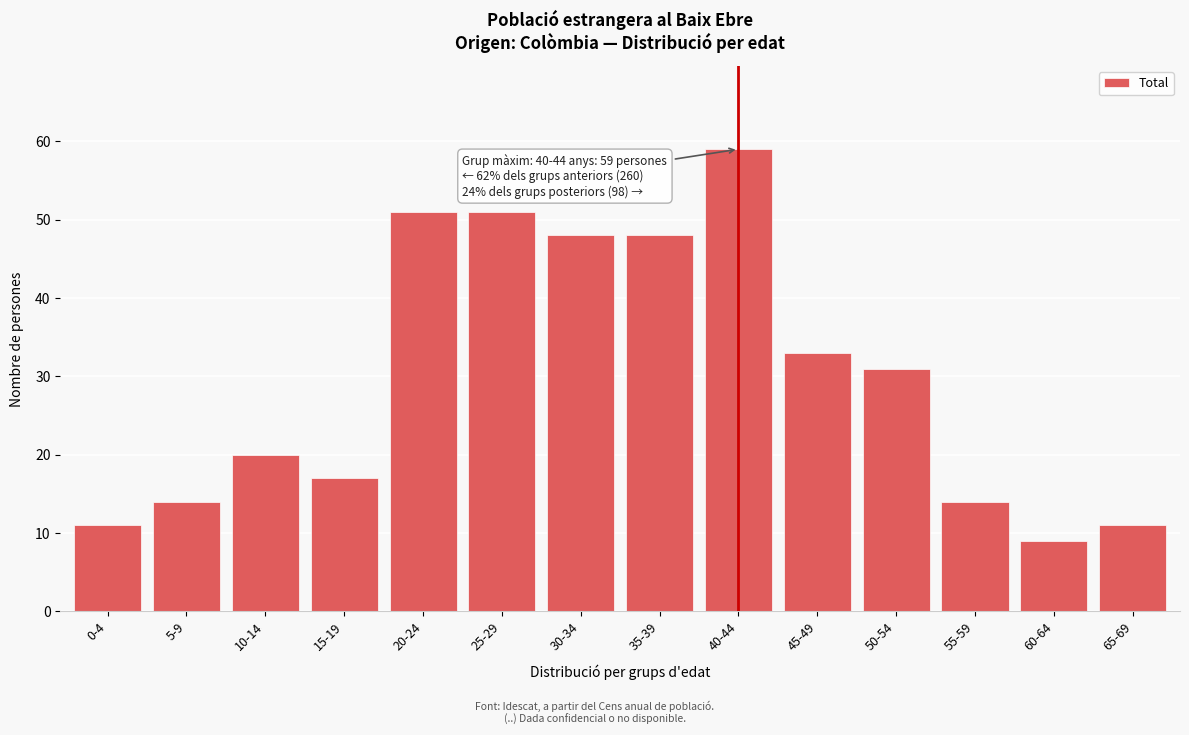

Reading right to left, transcribe all the data shown in this chart.

11	9	14	31	33	59	48	48	51	51	17	20	14	11